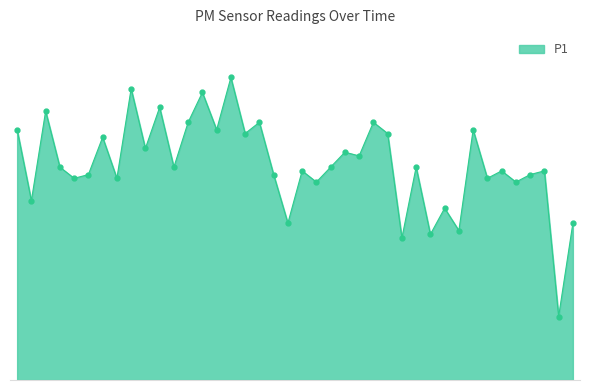

Does the chart have visible grid lines?

No